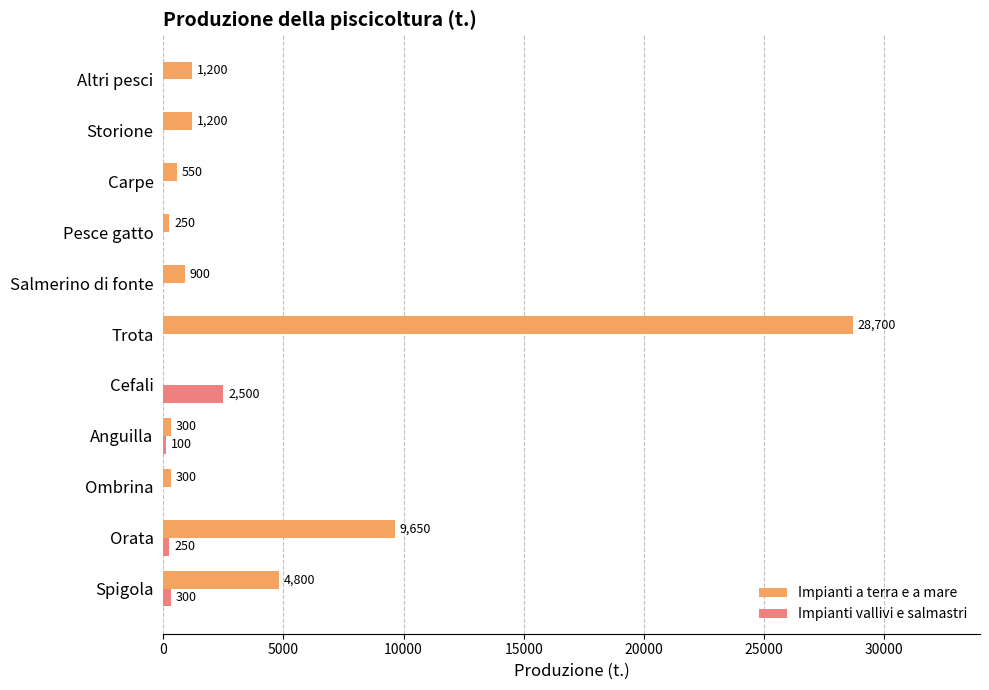

How many data points in Impianti vallivi e salmastri are above 0?

4